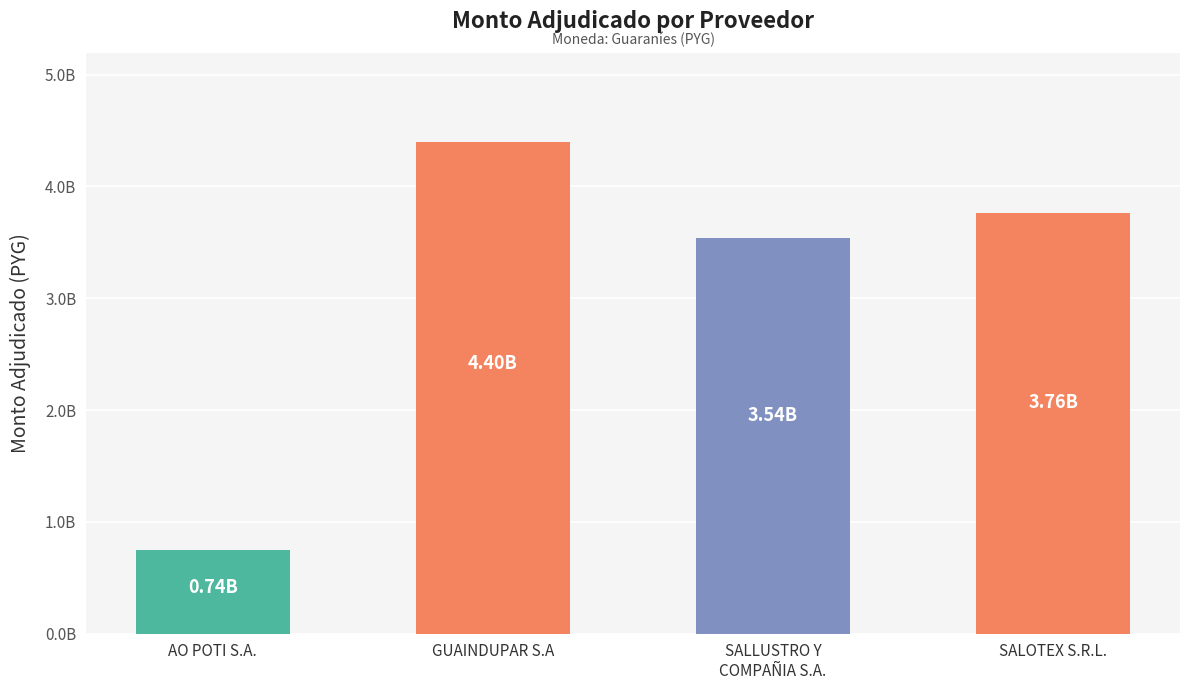

What is the difference between the values at SALLUSTRO Y
COMPAÑIA S.A. and SALOTEX S.R.L.?

218679546